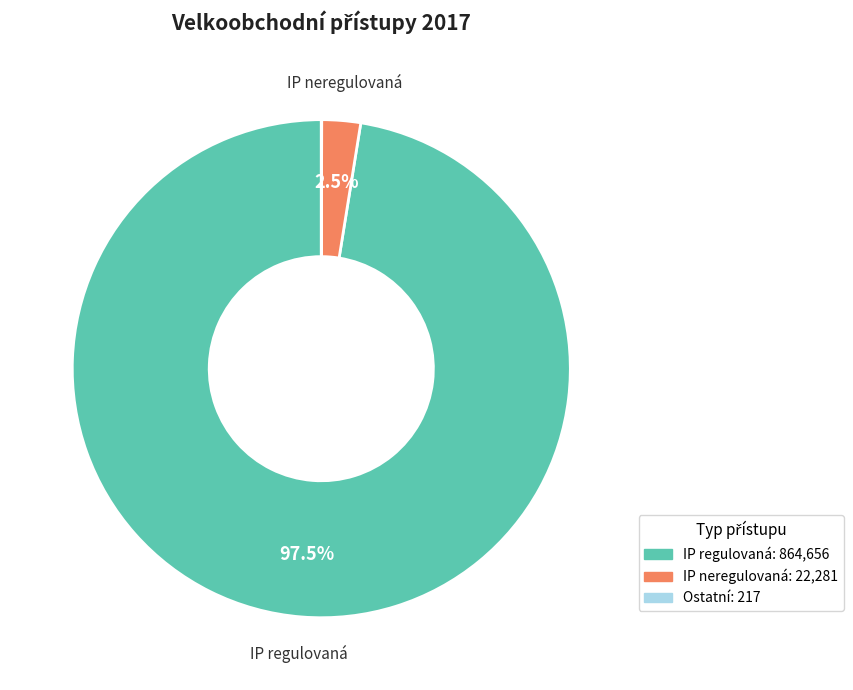

Is there a majority slice in this chart?

Yes